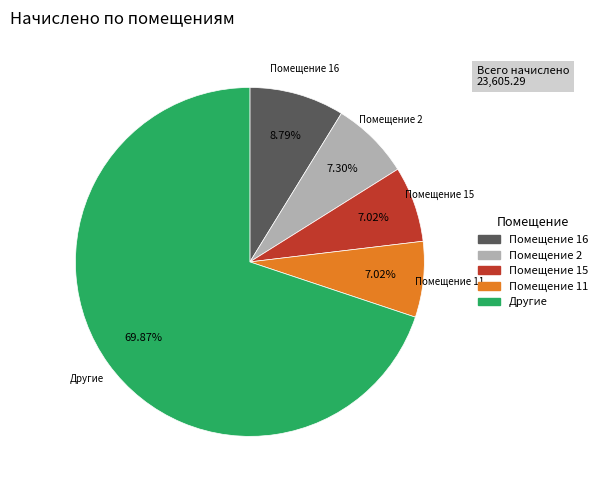

Is there a majority slice in this chart?

Yes